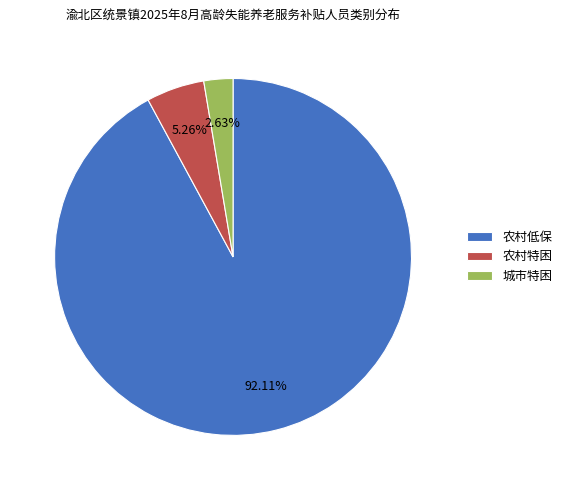

Which has a higher value, 城市特困 or 农村低保?

农村低保